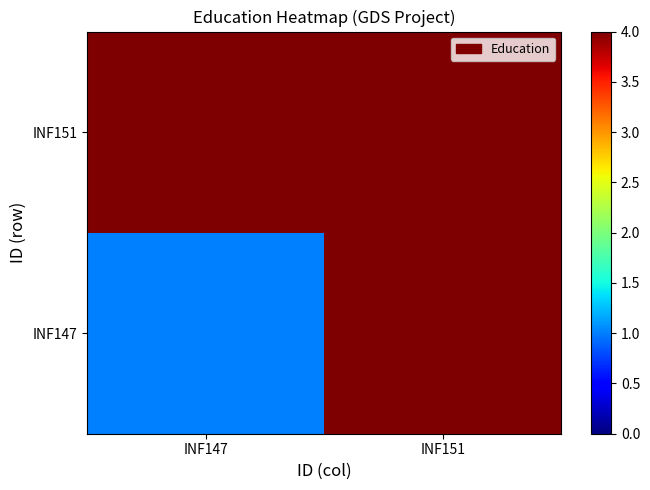

Which category has the highest value across all series?

INF151